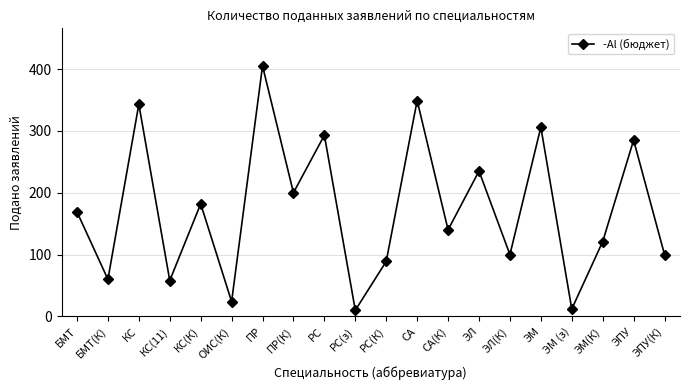

Which category has the highest value across all series?

ПР